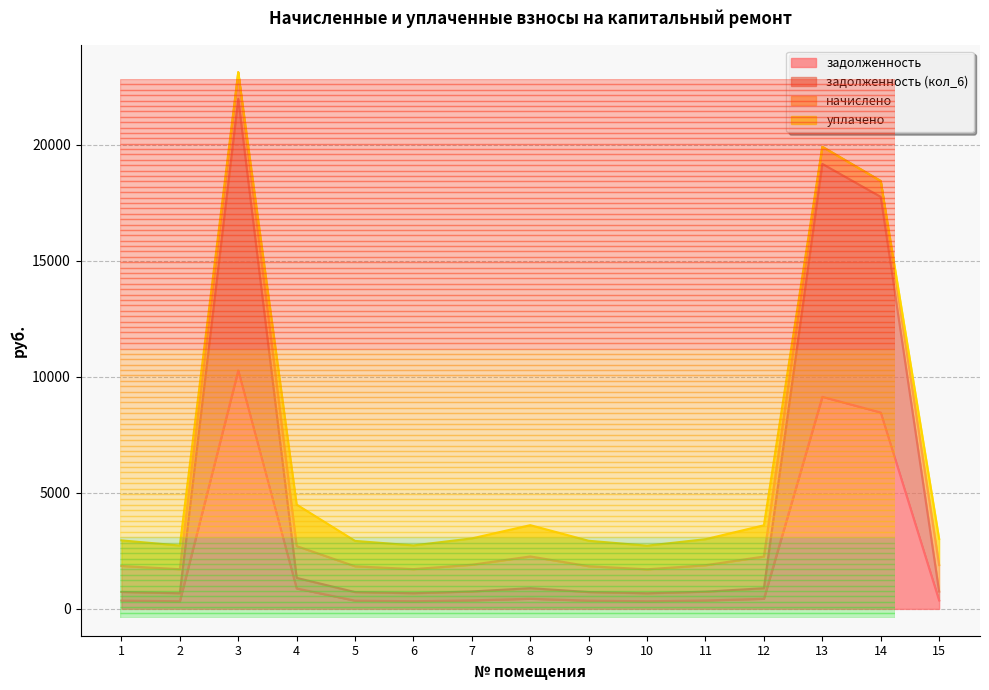

At which label does задолженность (кол_6) reach its peak?

3